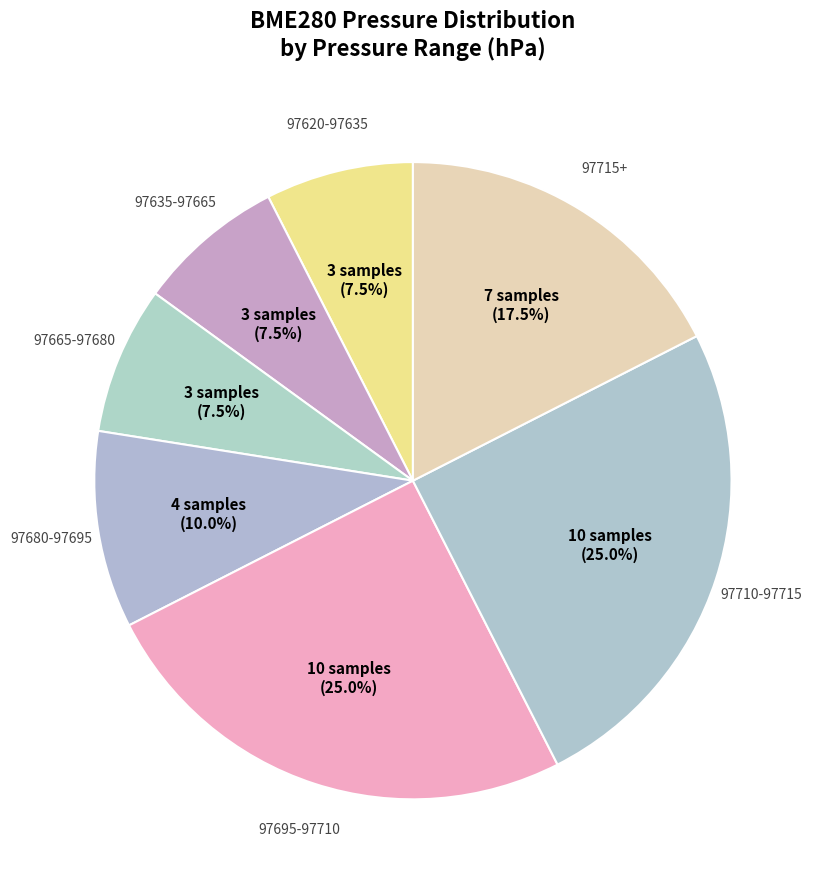

Is 97715+ the majority of the pie?

No